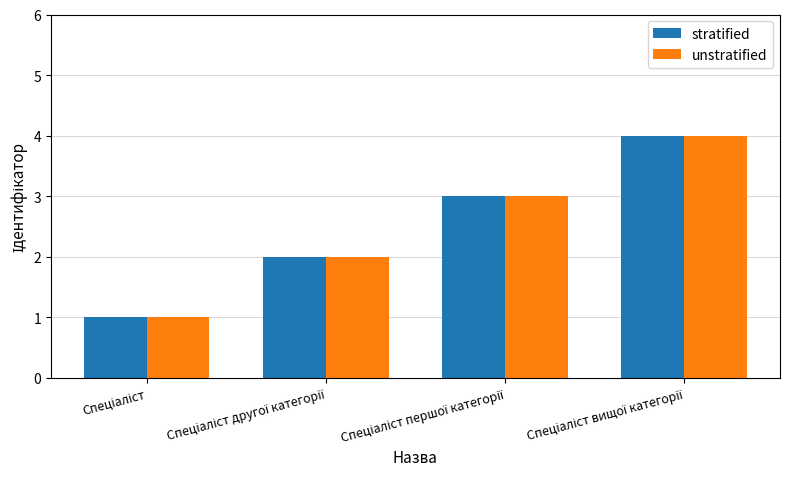

What is the highest value of the stratified series?

4